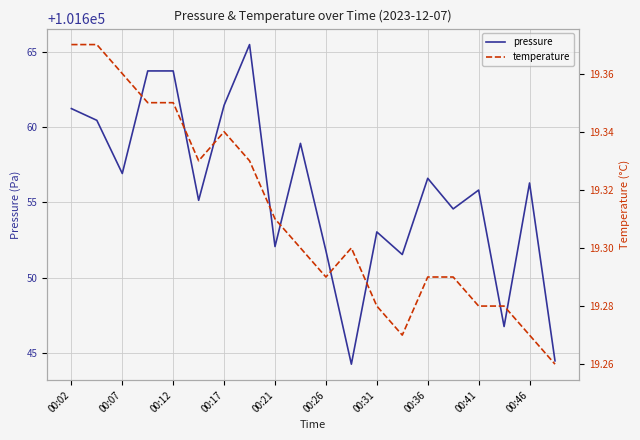

Rank the series by their maximum value, from highest to lowest.

pressure, temperature